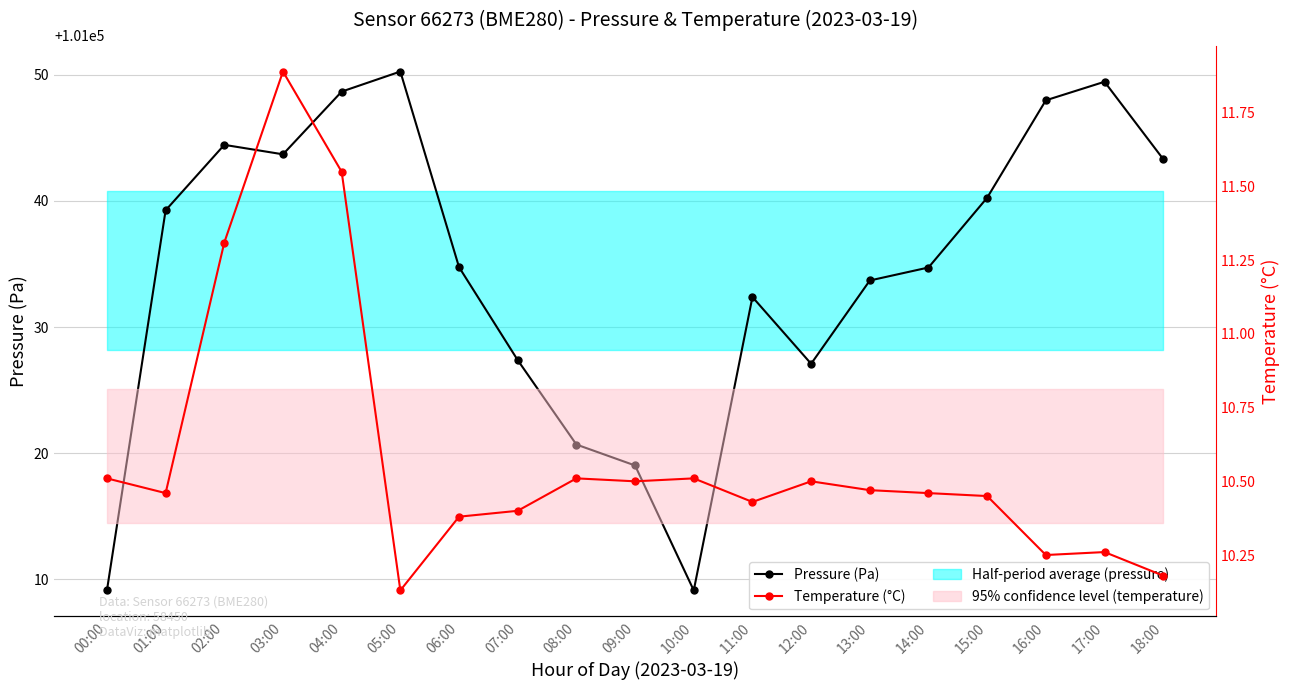

What is the sum of the Temperature (°C) values at 06:00 and 09:00?

20.9